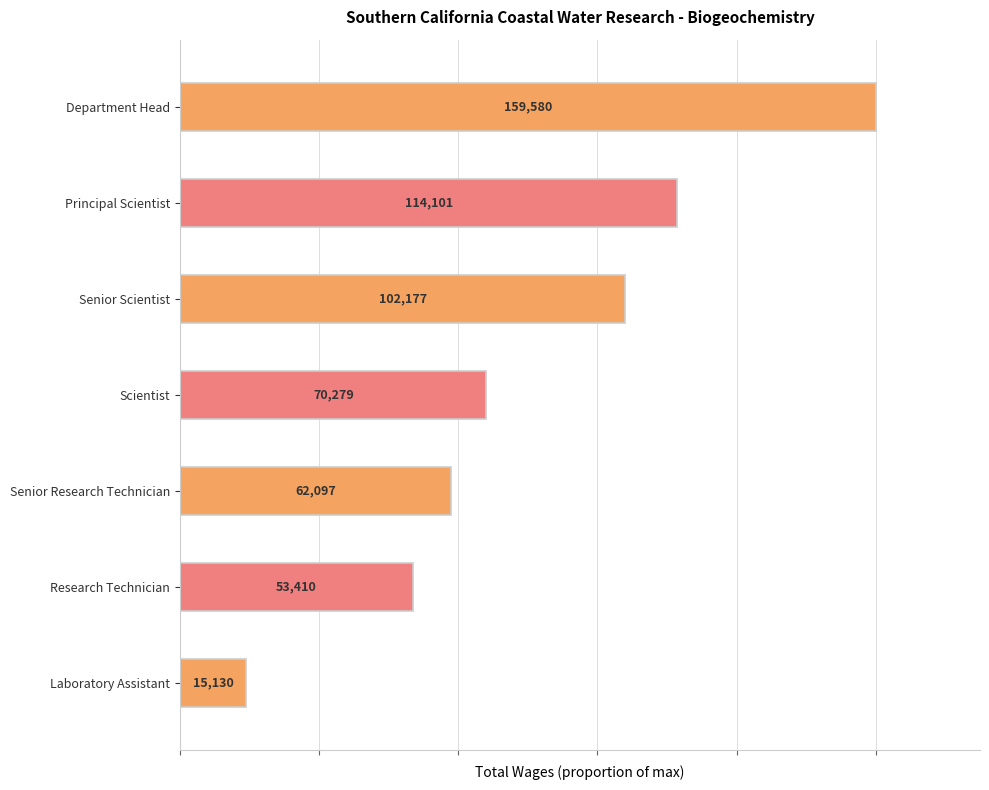

Where does the data first go above 62097?

Department Head